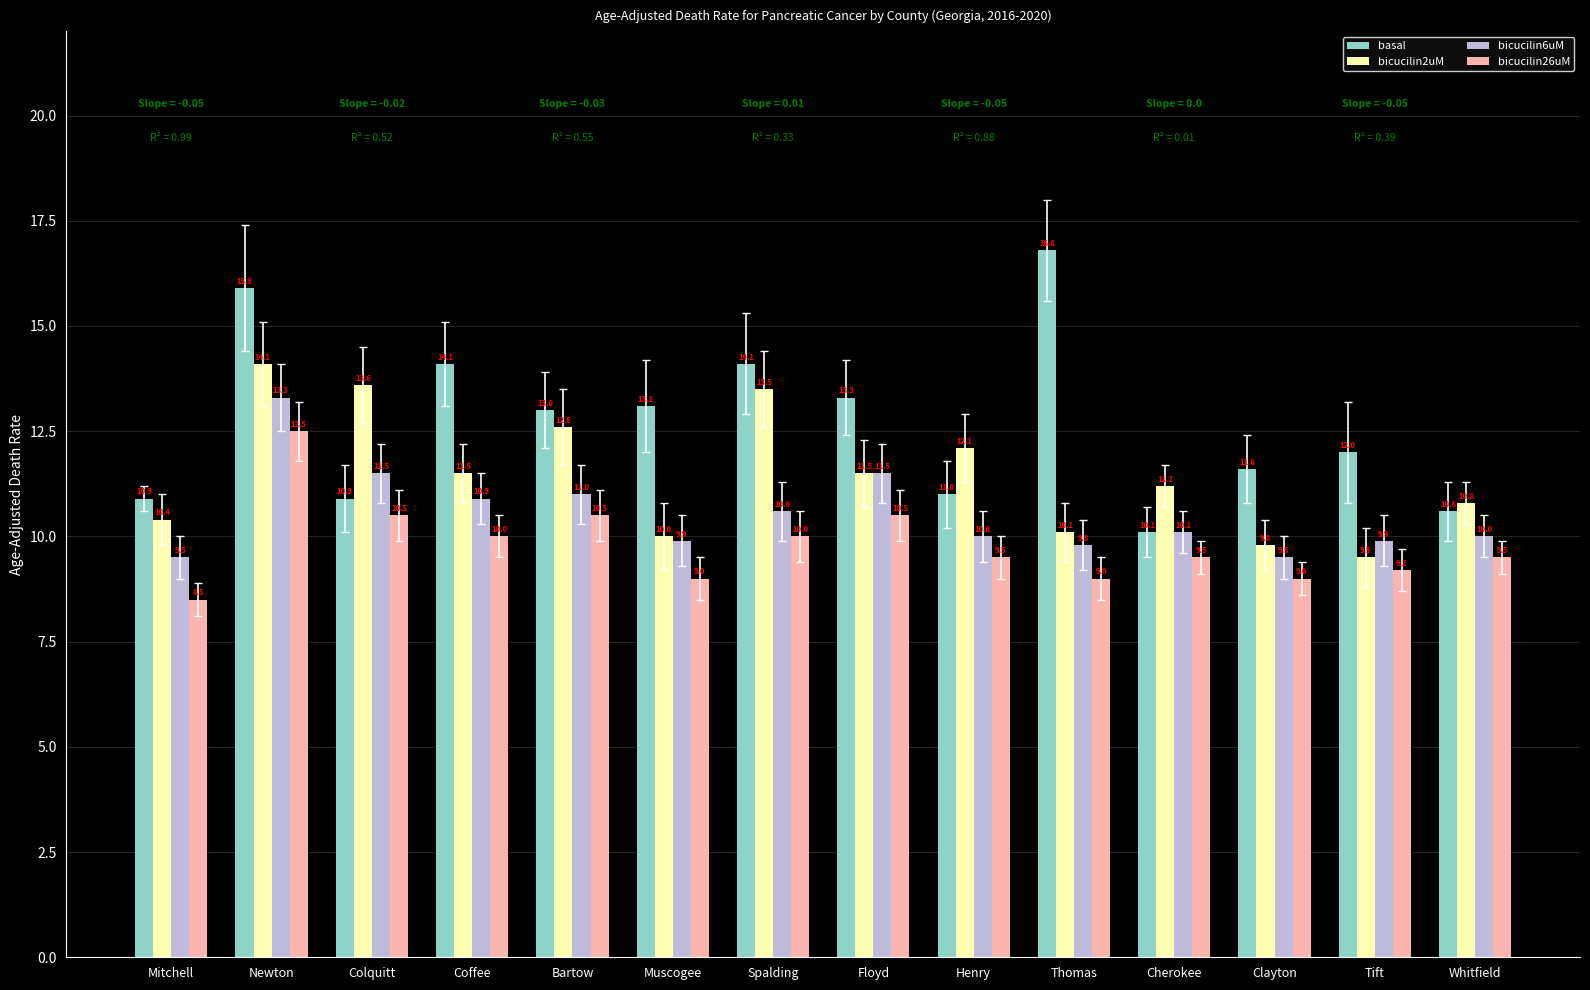

List the series in order of their overall mean, lowest first.

bicucilin26uM, bicucilin6uM, bicucilin2uM, basal